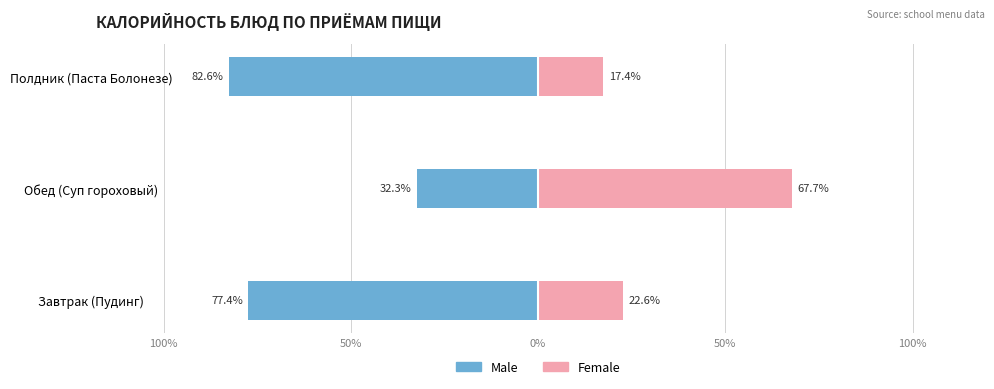

What are all the series names shown in the legend?

Male, Female